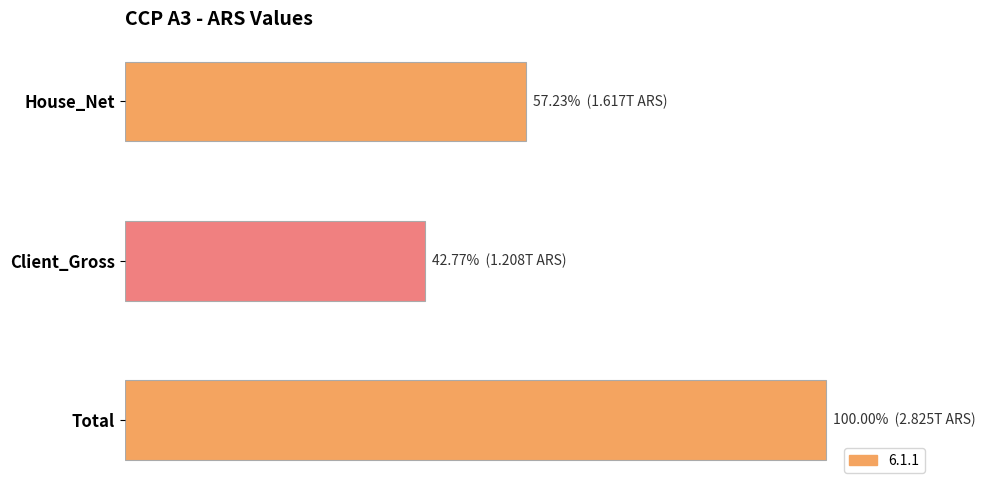

What is the difference between the maximum and minimum values?

1616815602077.2